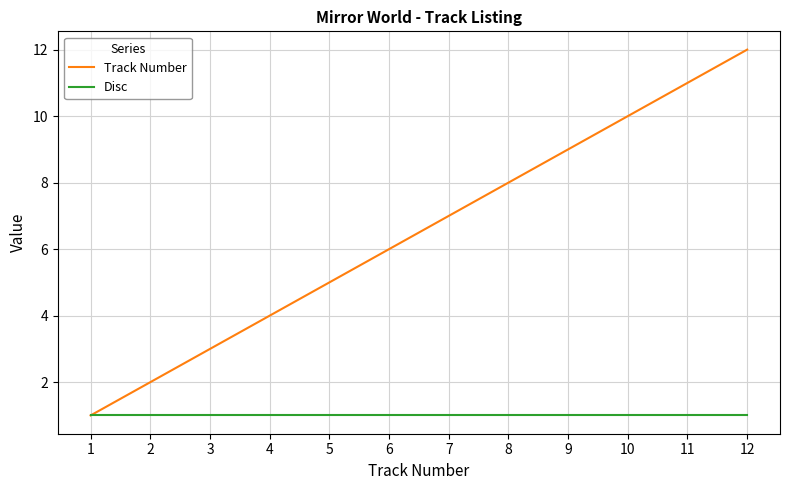

Which series has the largest range (max minus min)?

Track Number